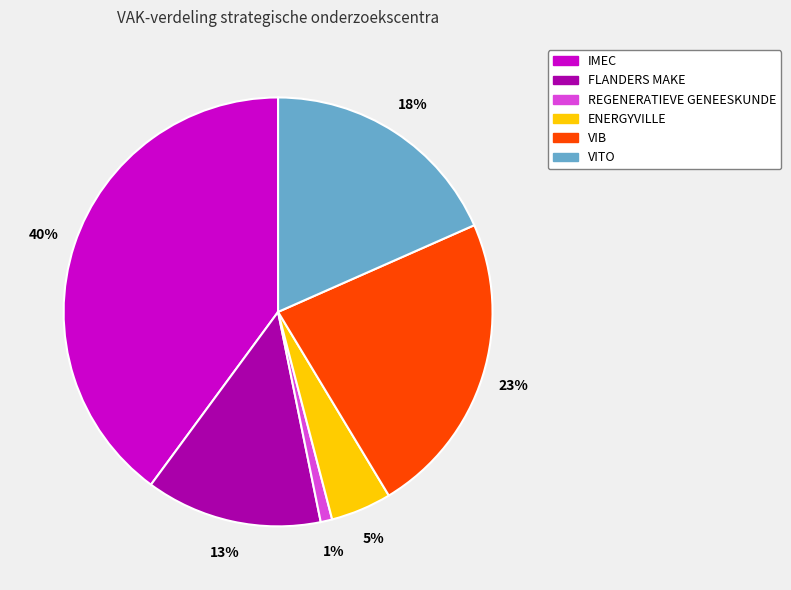

The FLANDERS MAKE slice represents 1% of the pie. True or false?

False